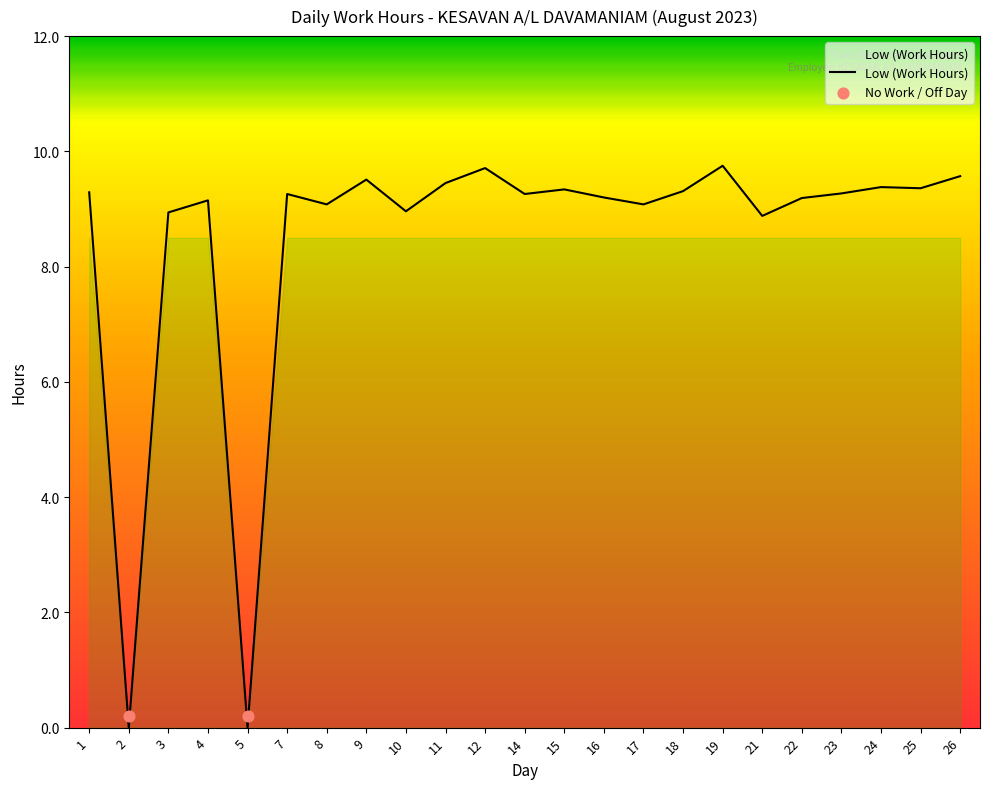

Which has a higher value, 17 or 24?

24